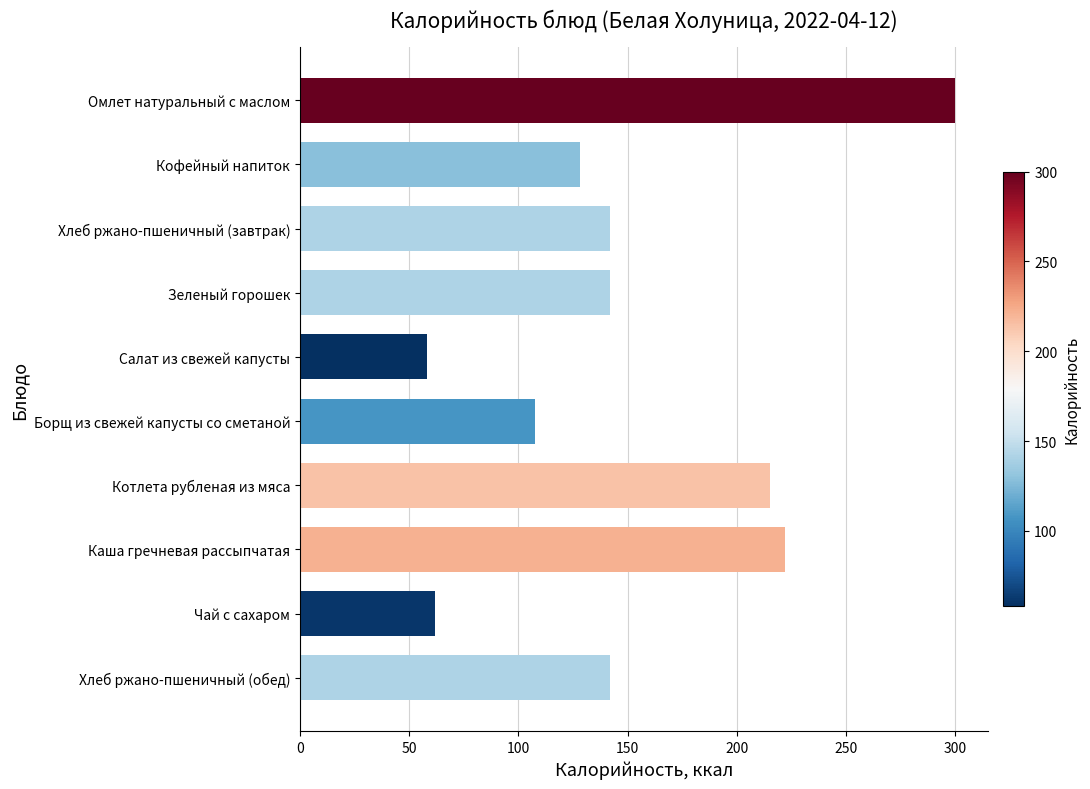

Count the number of categories in the chart.

10